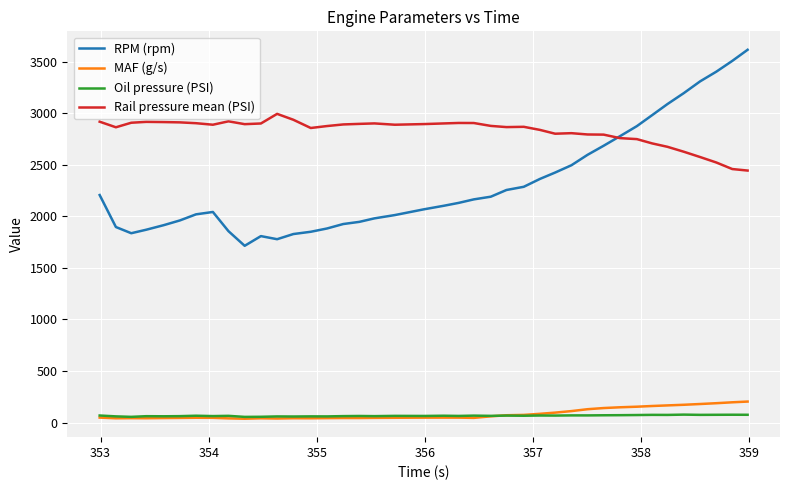

True or false: MAF (g/s) and Rail pressure mean (PSI) cross at least once.

False